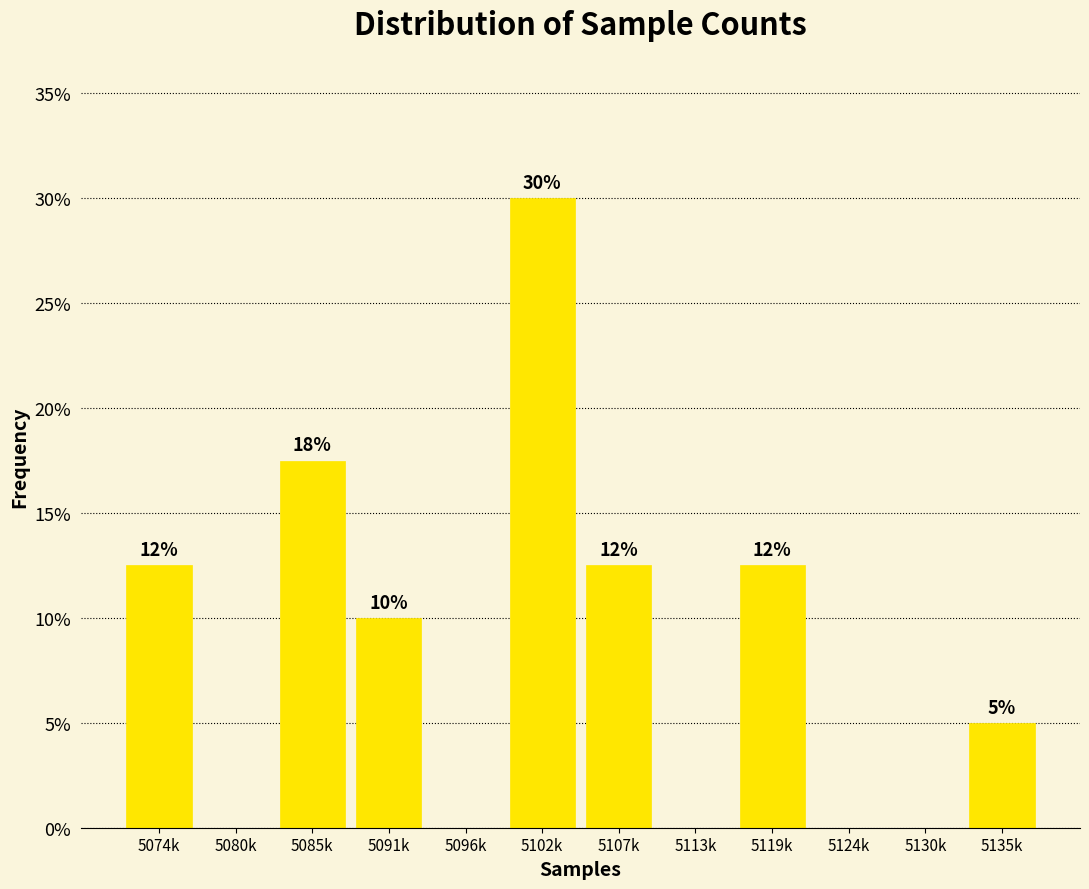

Are the bars horizontal?

No